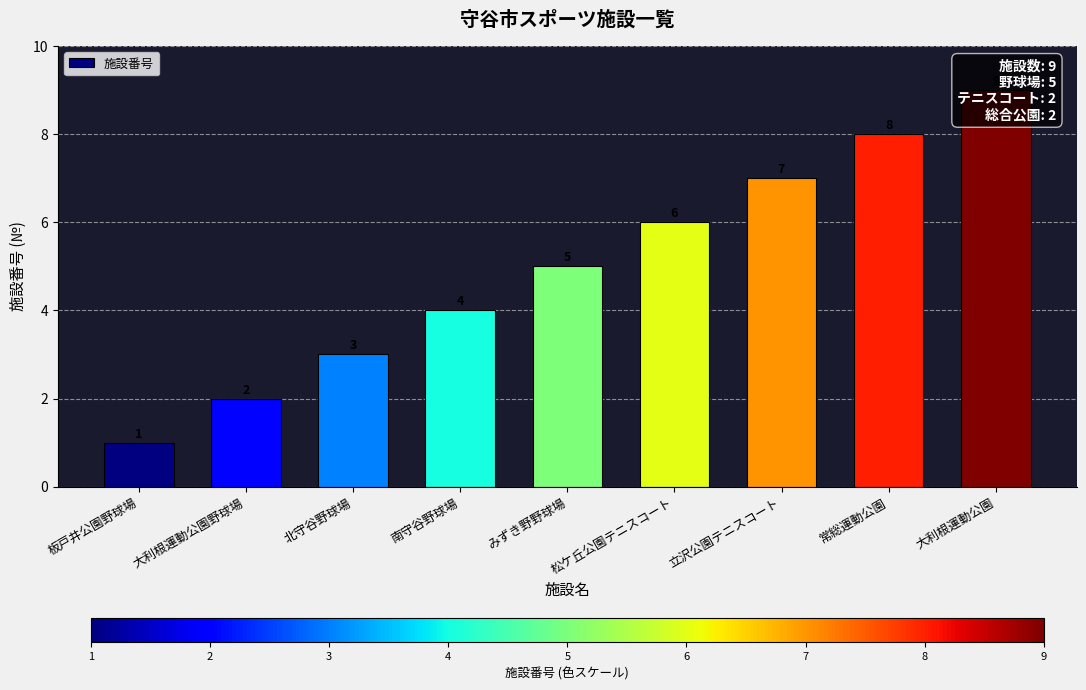

List the labels in order of value, largest first.

大利根運動公園, 常総運動公園, 立沢公園テニスコート, 松ケ丘公園テニスコート, みずき野野球場, 南守谷野球場, 北守谷野球場, 大利根運動公園野球場, 板戸井公園野球場